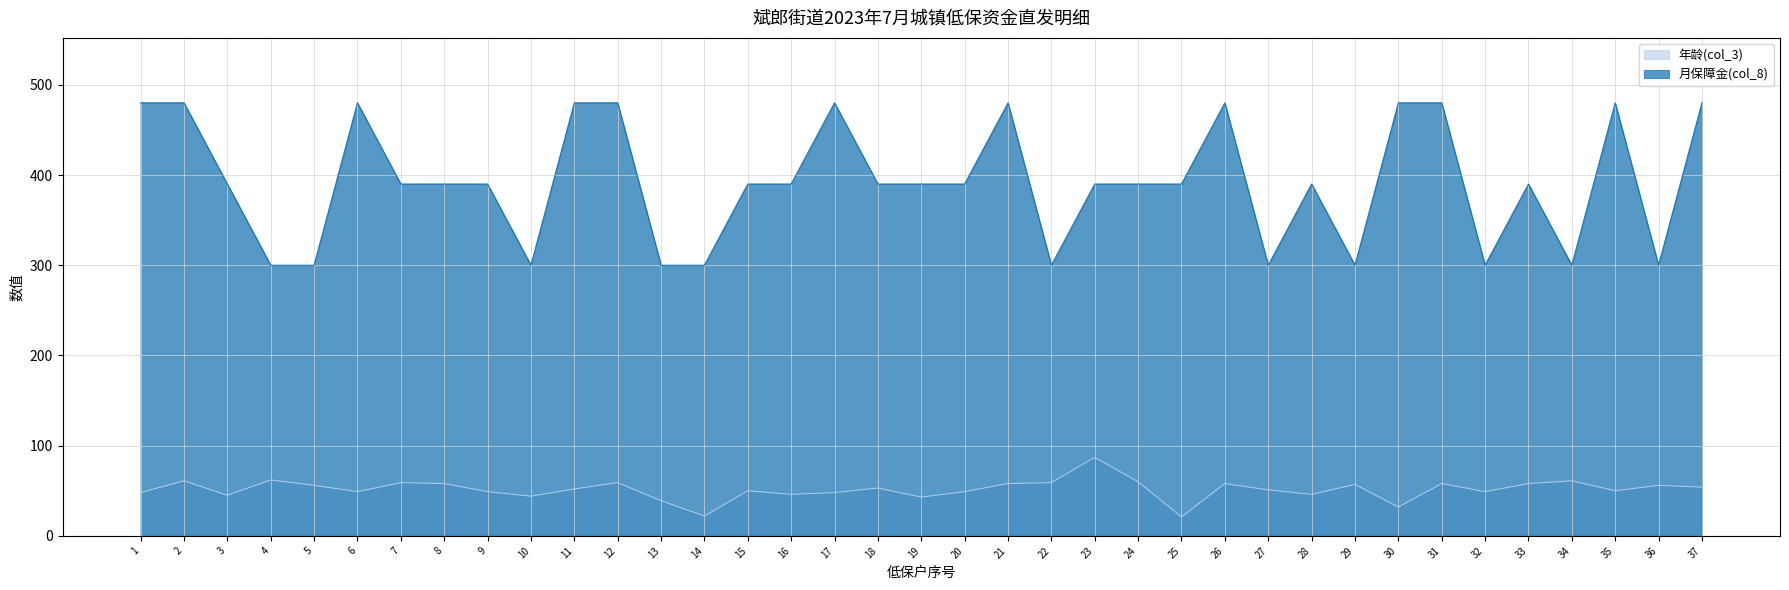

Does the chart display data point markers on the line(s)?

No